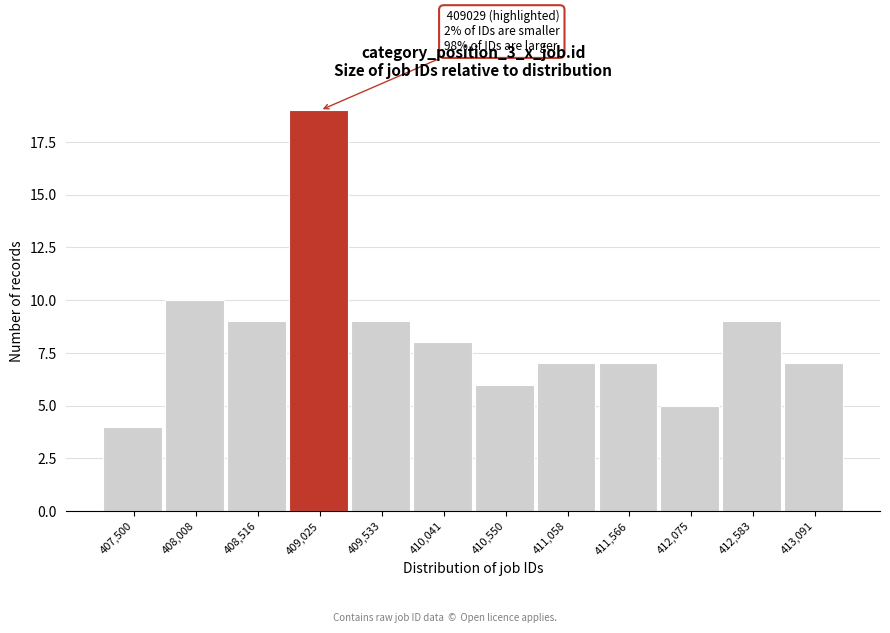

Reading right to left, list all the values displayed in this chart.

7	9	5	7	7	6	8	9	19	9	10	4